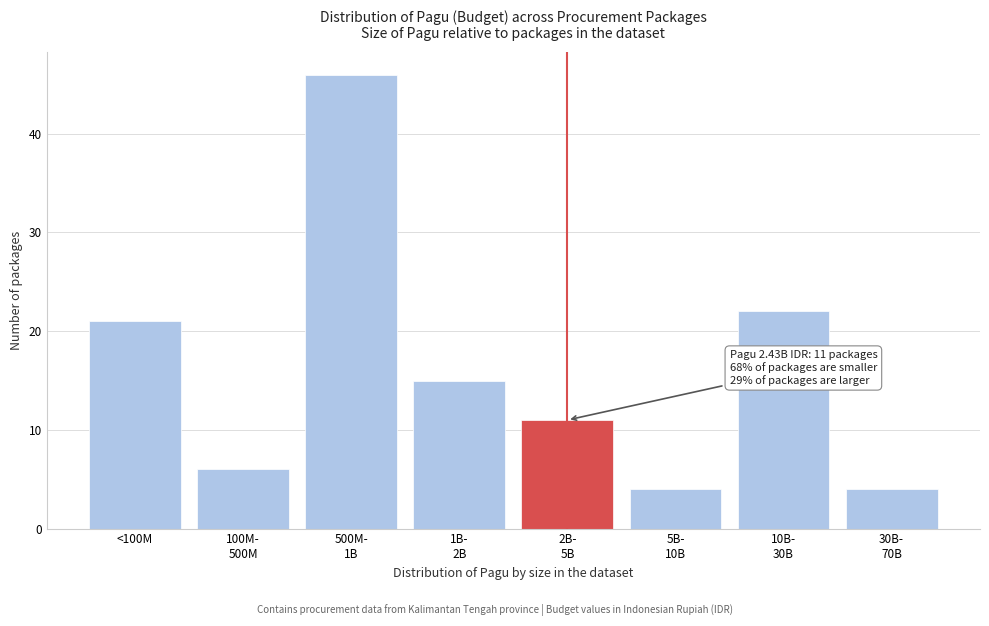

Reading left to right, list all the values displayed in this chart.

21	6	46	15	11	4	22	4